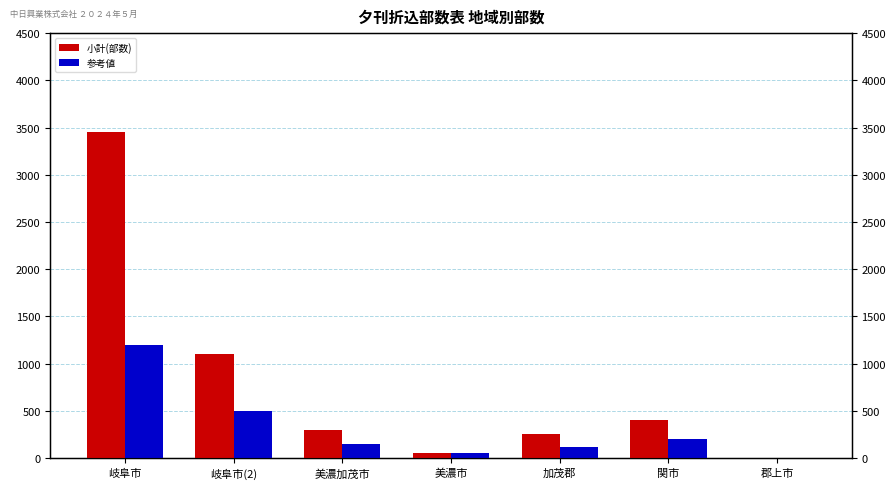

Reading right to left, what are all the values shown in this chart?

小計(部数): 郡上市=0	関市=400	加茂郡=250	美濃市=50	美濃加茂市=300	岐阜市(2)=1100	岐阜市=3450
参考値: 郡上市=0	関市=200	加茂郡=120	美濃市=50	美濃加茂市=150	岐阜市(2)=500	岐阜市=1200